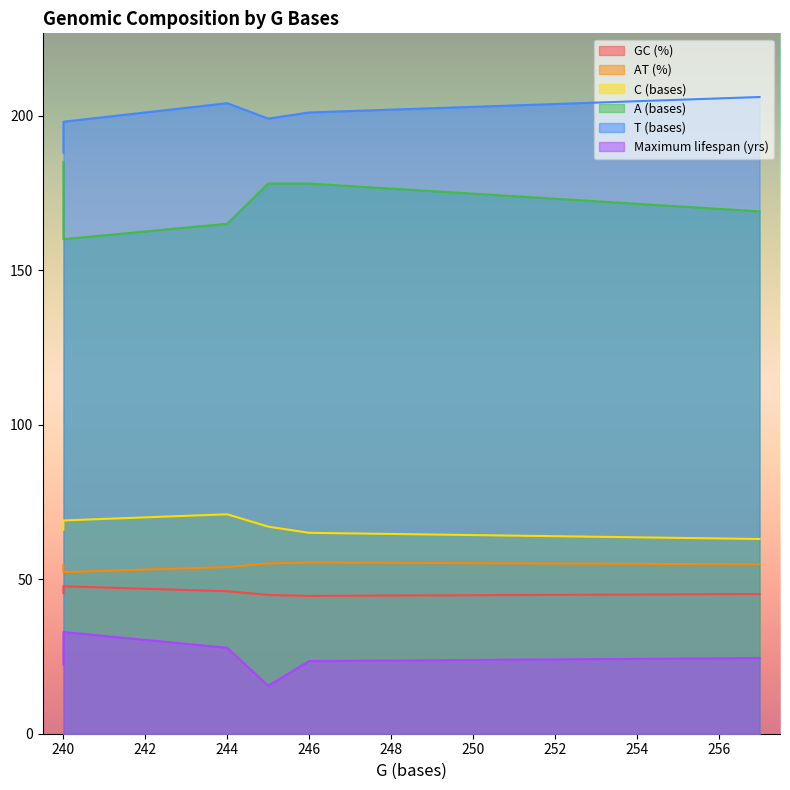

The Maximum lifespan (yrs) series shows 23.5 at 246. True or false?

True